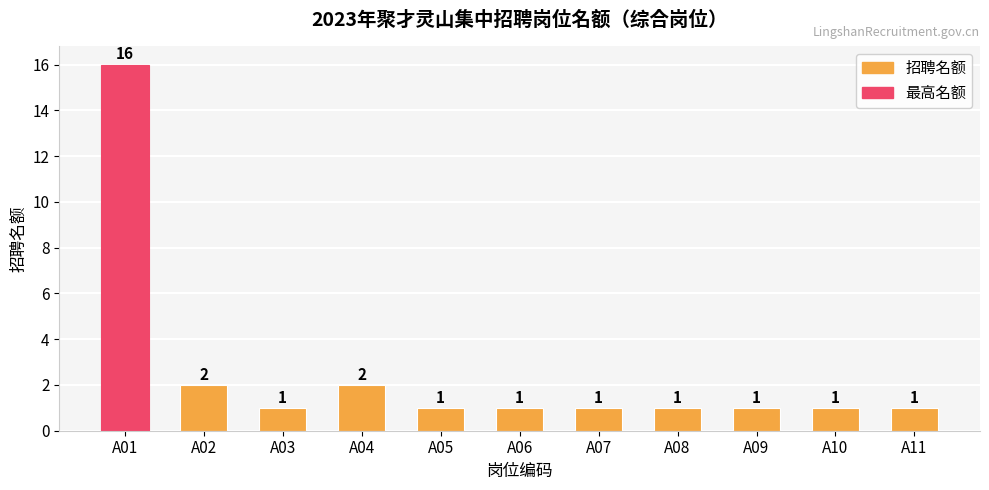

The value at A01 is 21. True or false?

False